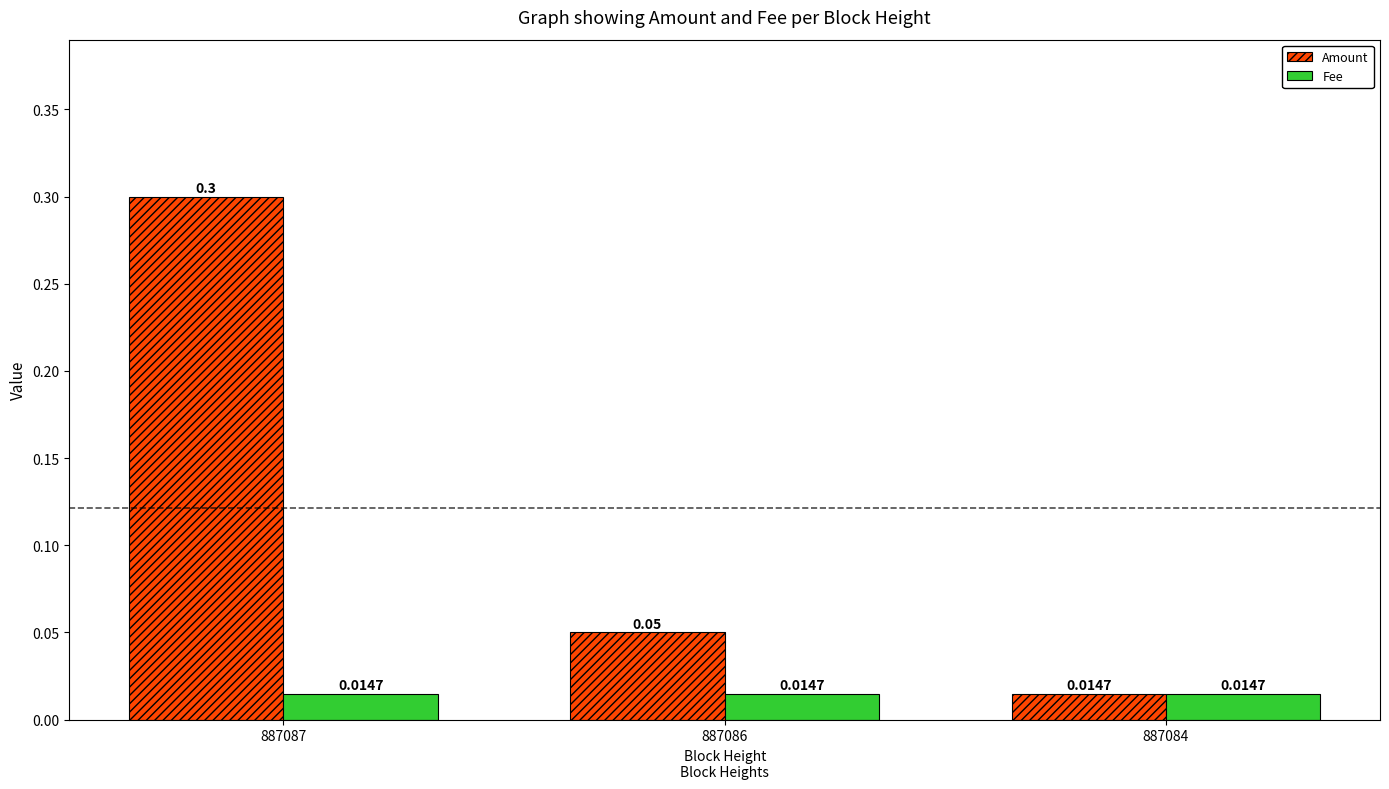

Is the value of Fee at 887087 greater than the value of Amount at 887087?

No